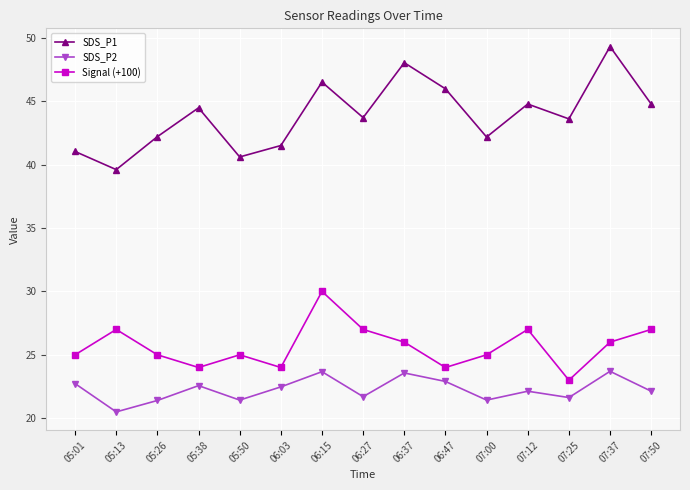

What is the maximum value for Signal (+100)?

30.0